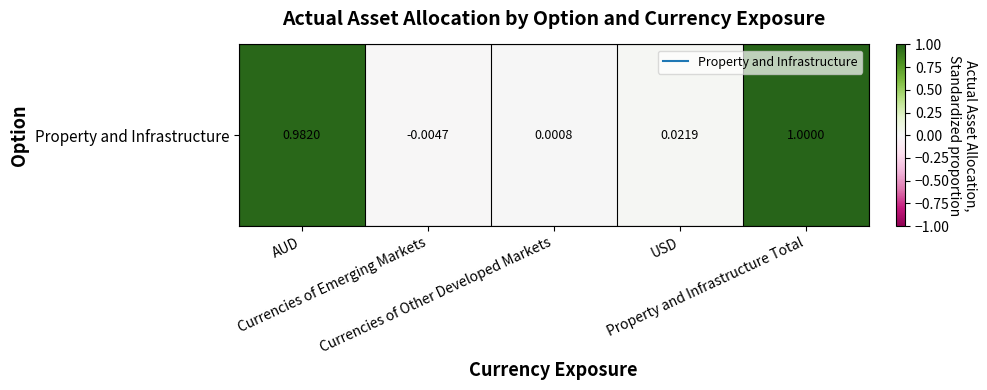

At which label does the data first exceed 0?

AUD